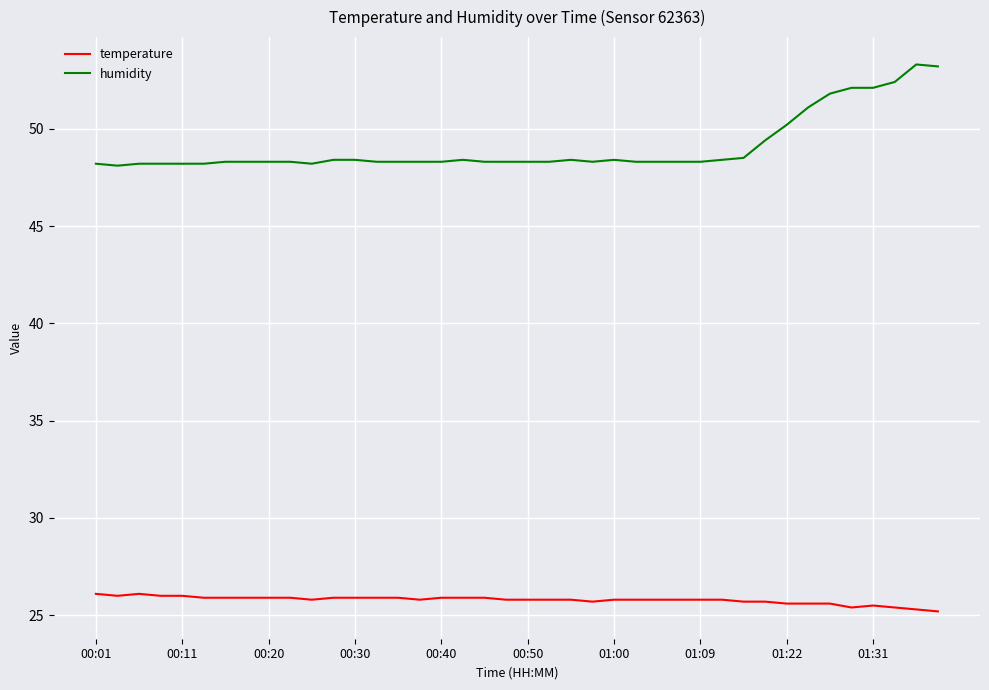

What is the sum of all temperature values?

1031.3